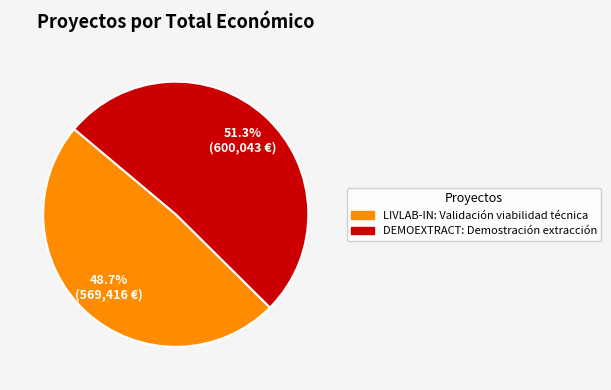

Rank the categories by value from highest to lowest.

DEMOEXTRACT: Demostración extracción, LIVLAB-IN: Validación viabilidad técnica